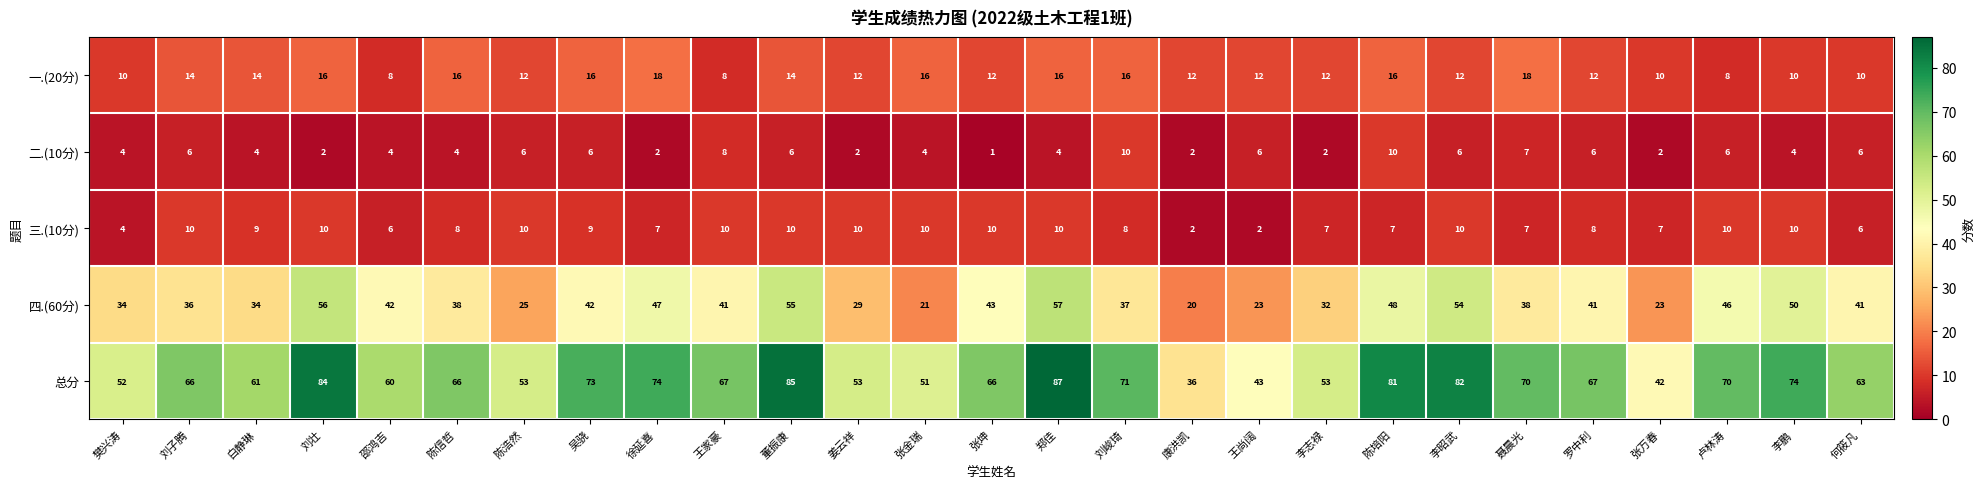

Is the value of 一.(20分) at 陈浩然 greater than the value of 二.(10分) at 康洪凯?

Yes